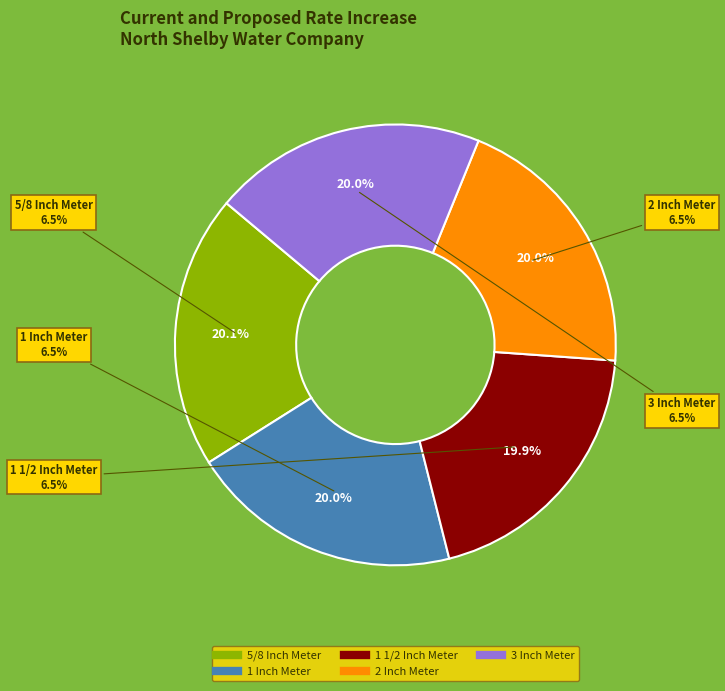

True or false: 2 Inch Meter accounts for 20% of the total.

True